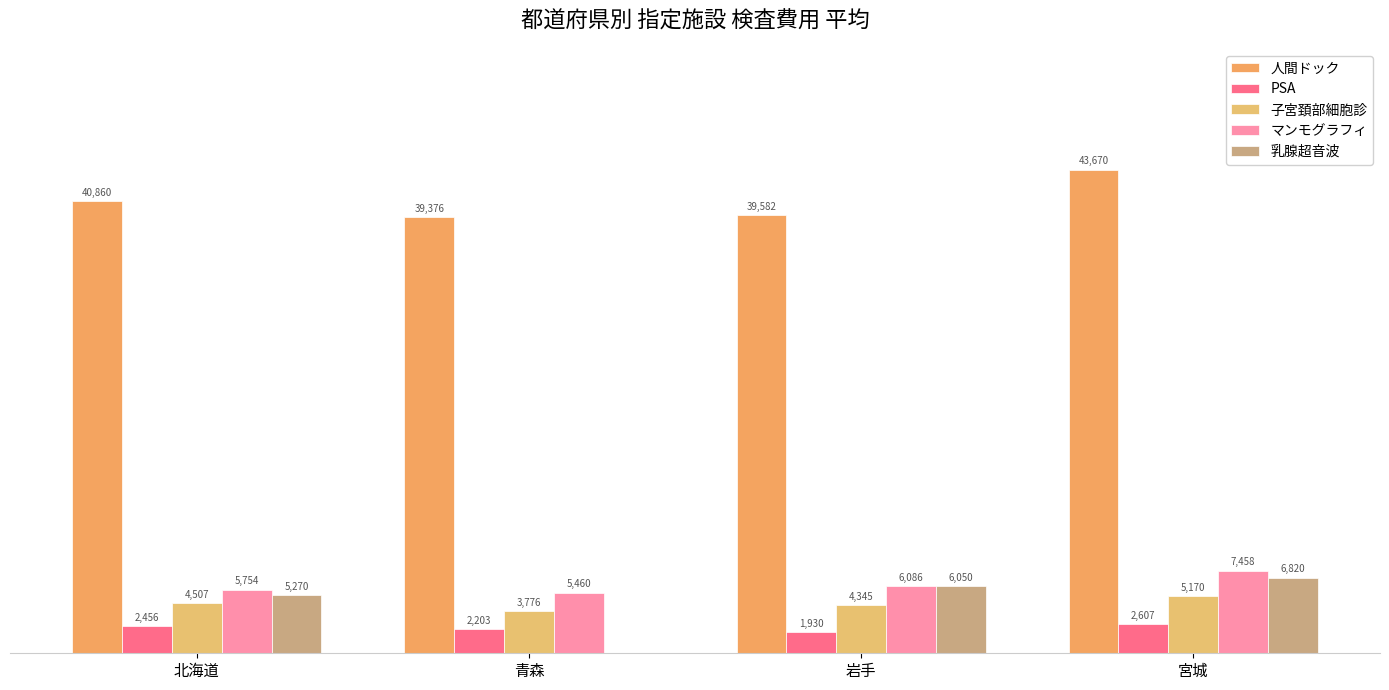

What is the sum of the 人間ドック values at 宮城 and 北海道?

84530.9